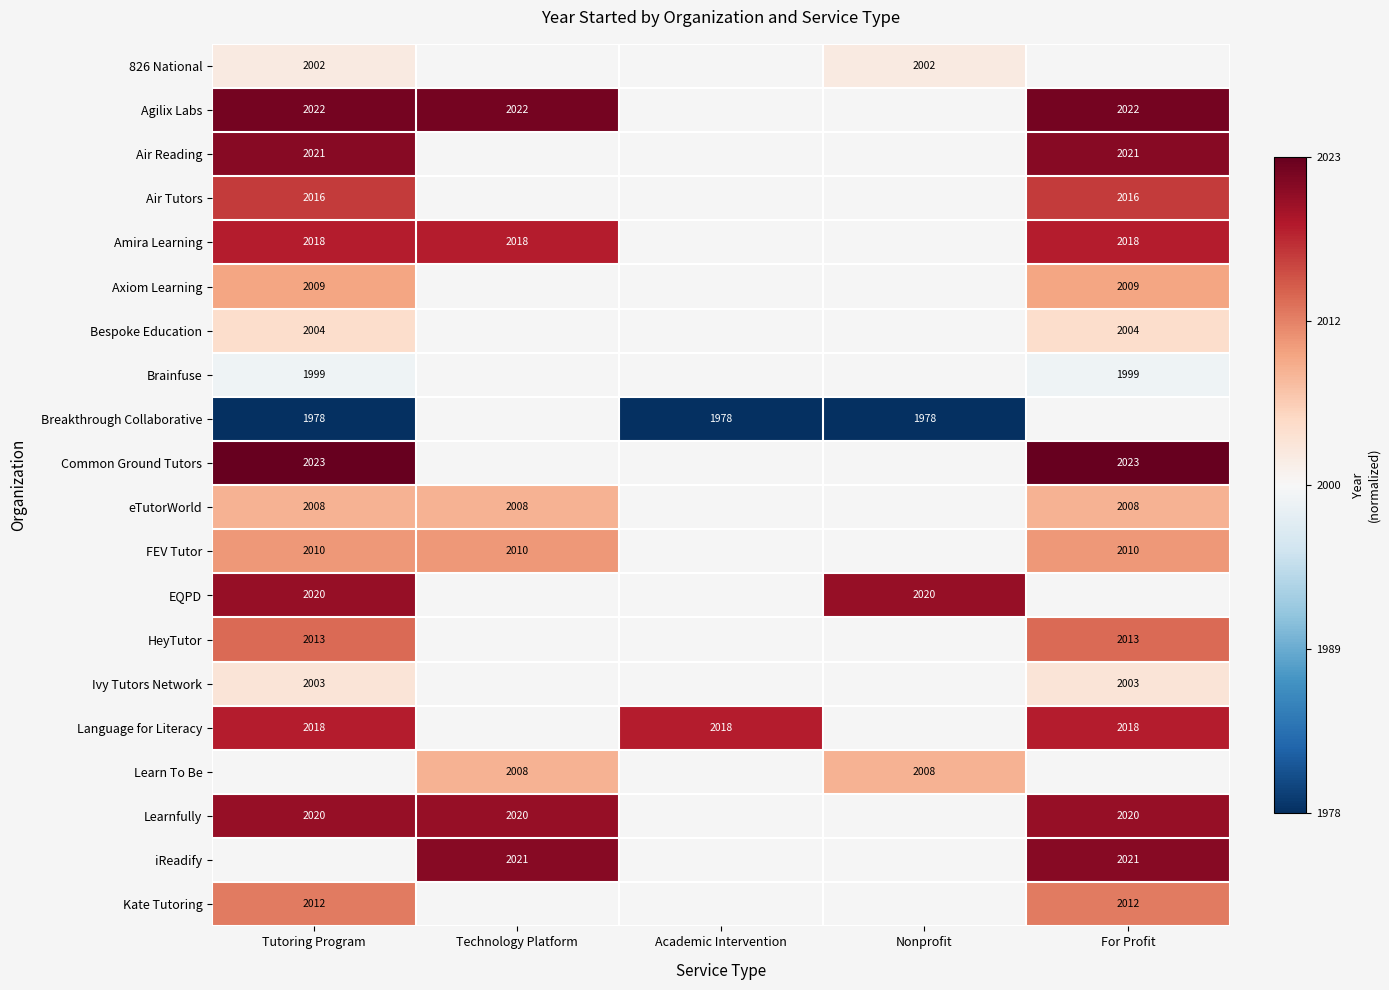

Rank the categories by Axiom Learning value from highest to lowest.

Tutoring Program, Technology Platform, Academic Intervention, Nonprofit, For Profit